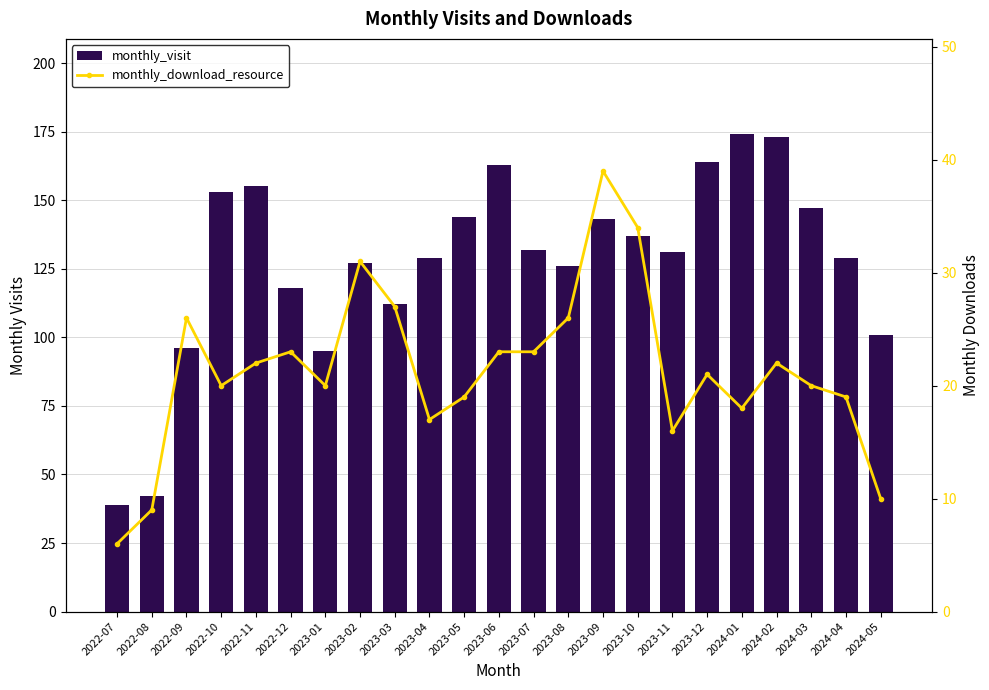

What is the sum of all monthly_download_resource values?

491